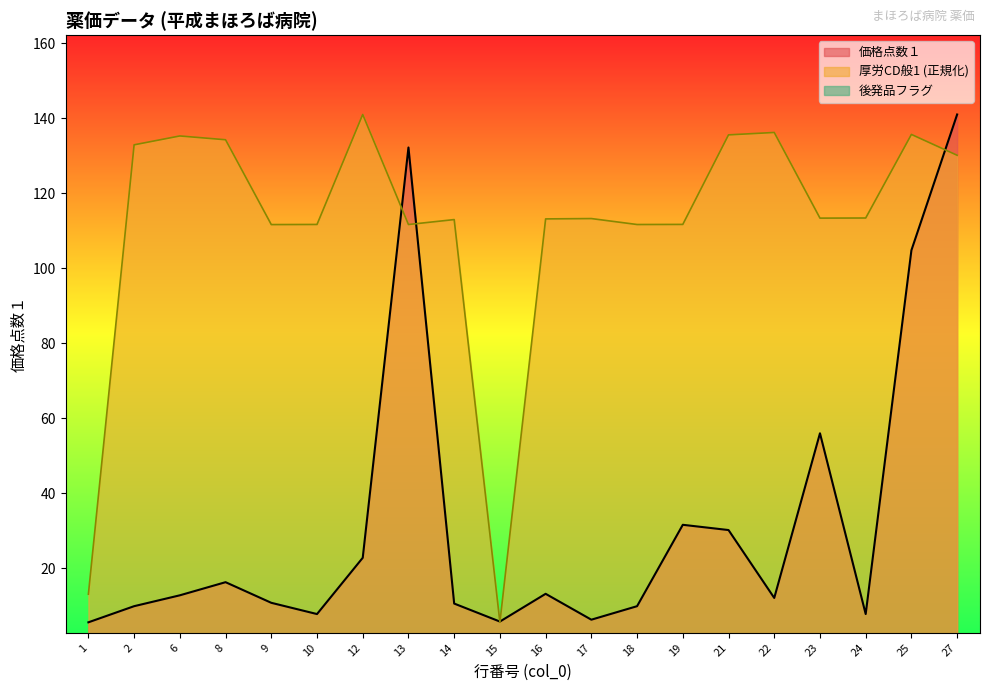

Rank the series by their maximum value, from lowest to highest.

価格点数１, 厚労CD般1